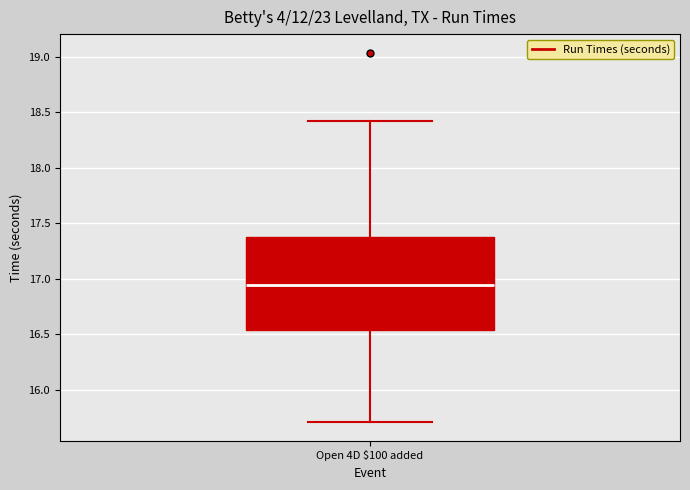

Transcribe this box plot: give where the median line is, the range the box spans, and where the two whiskers end, as read against the y-axis. The values are not printed on the chart, so give them approximately, as read against the axis.

median 16.95, box 16.55 to 17.40, whiskers 15.70 to 18.40